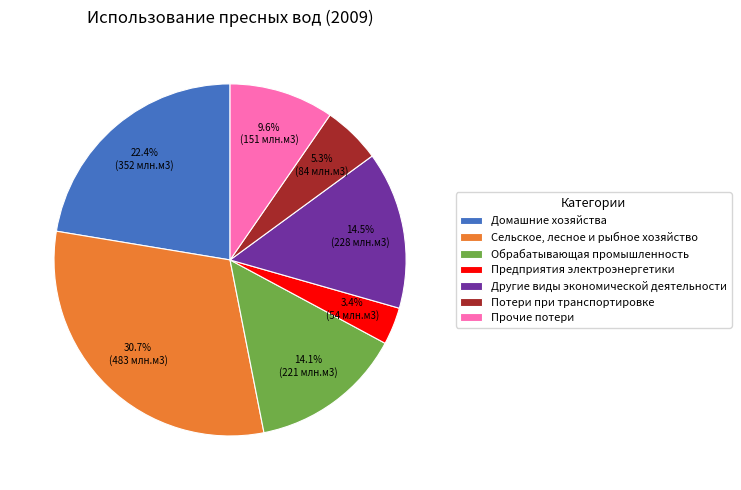

Between Предприятия электроэнергетики and Другие виды экономической деятельности, which is larger?

Другие виды экономической деятельности